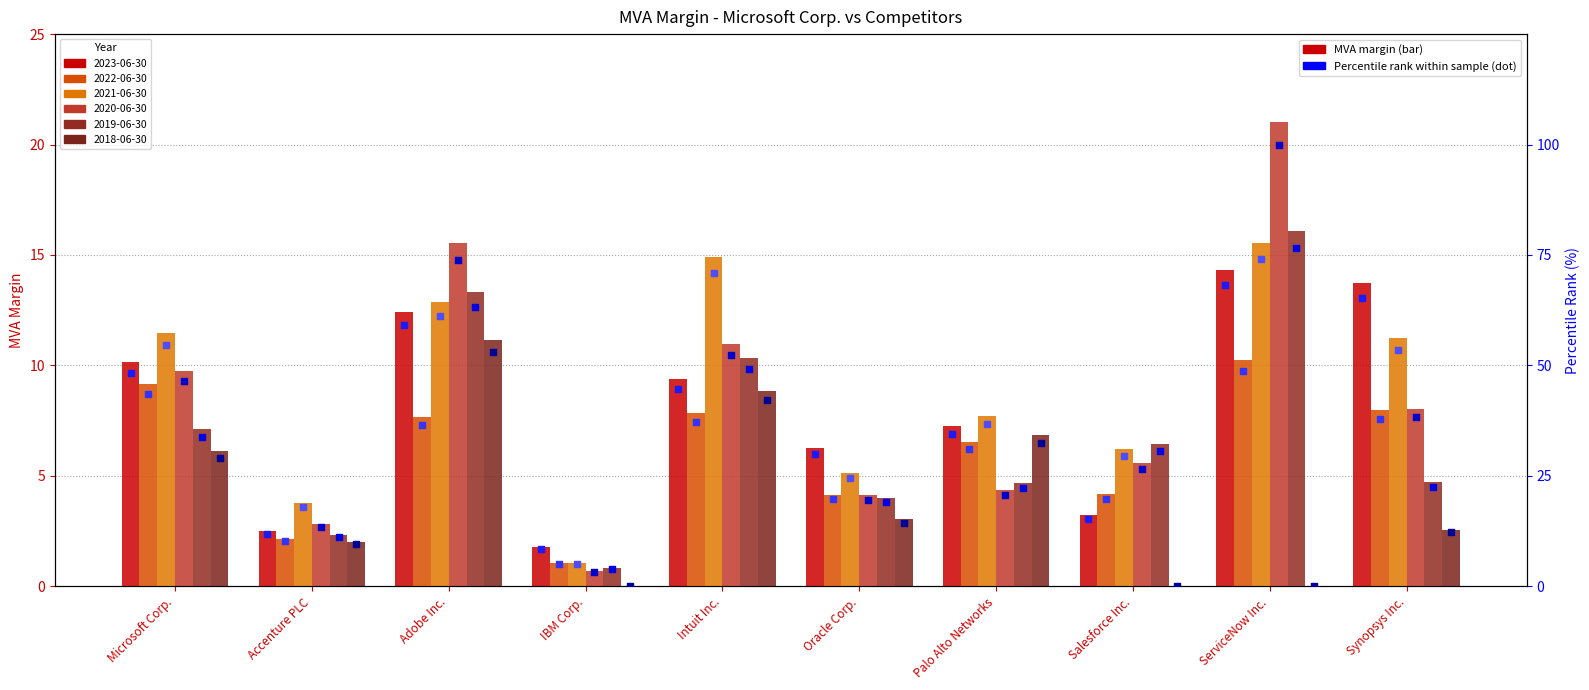

What is the total value across all series at Palo Alto Networks?

177.9